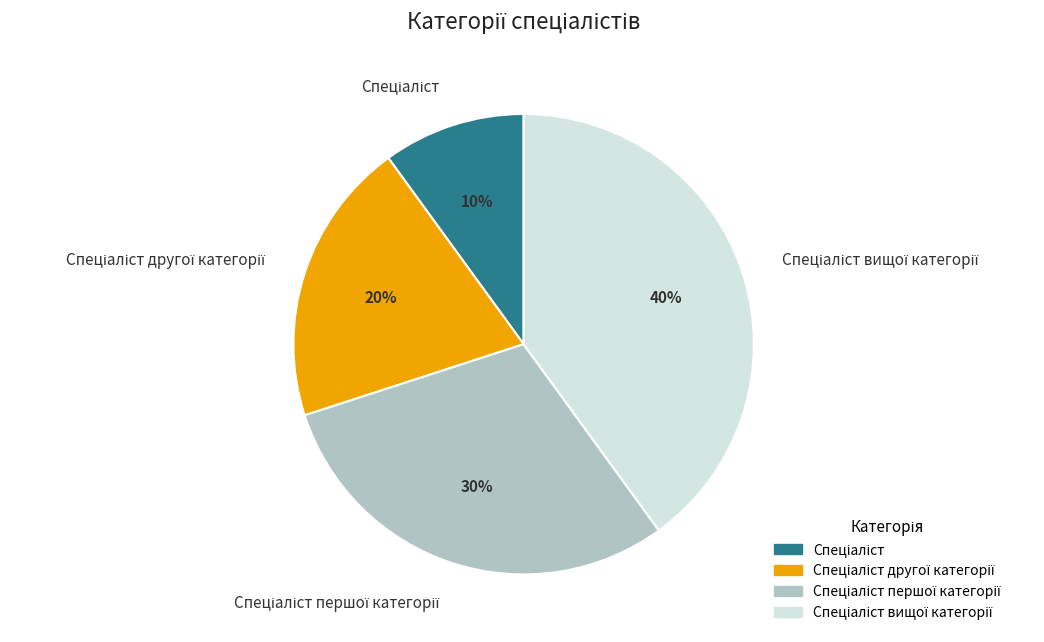

To the nearest percent, what is the difference between the largest and smallest slice percentages?

30%